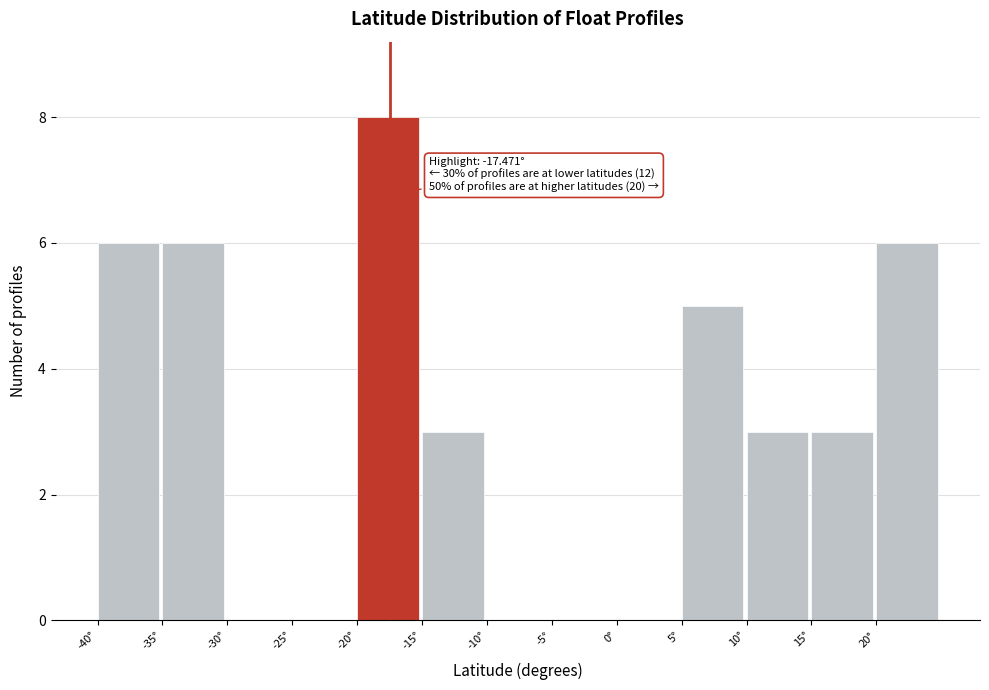

Over which range of the x-axis is the bar tallest?

-20 to -15